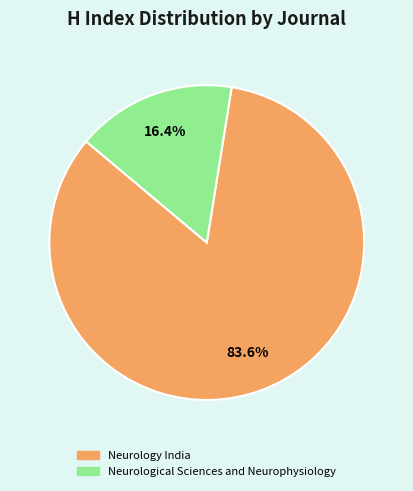

Which category has the smallest portion of the pie?

Neurological Sciences and Neurophysiology